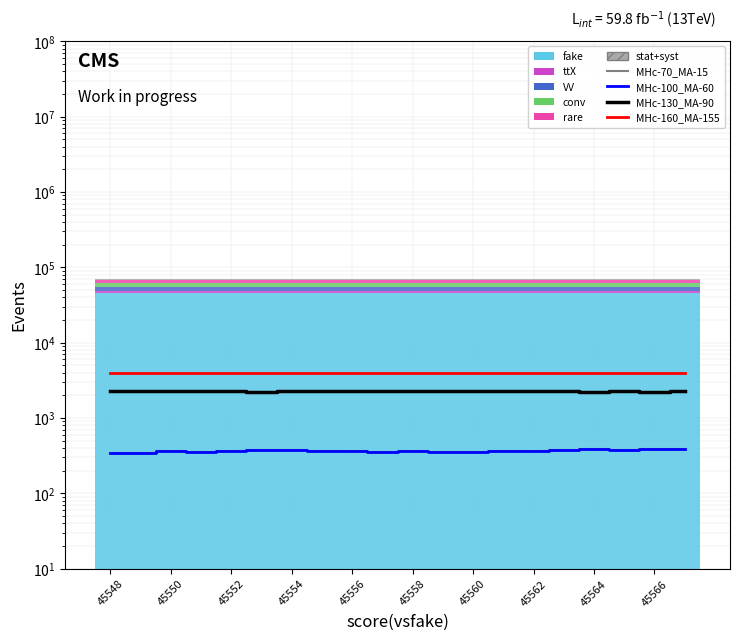

How many data points in VV are above 6406?

8